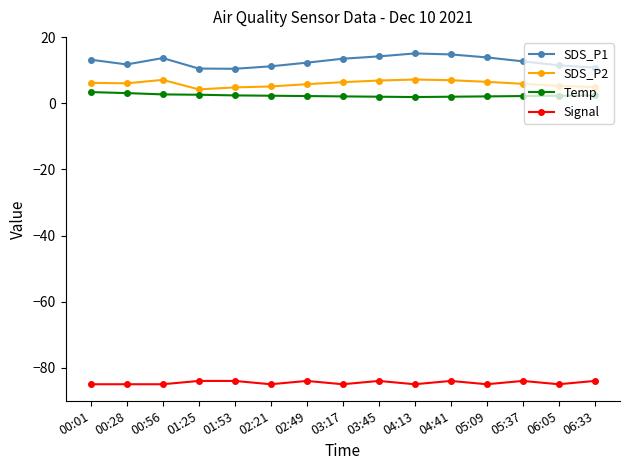

Which series has the largest range (max minus min)?

SDS_P1